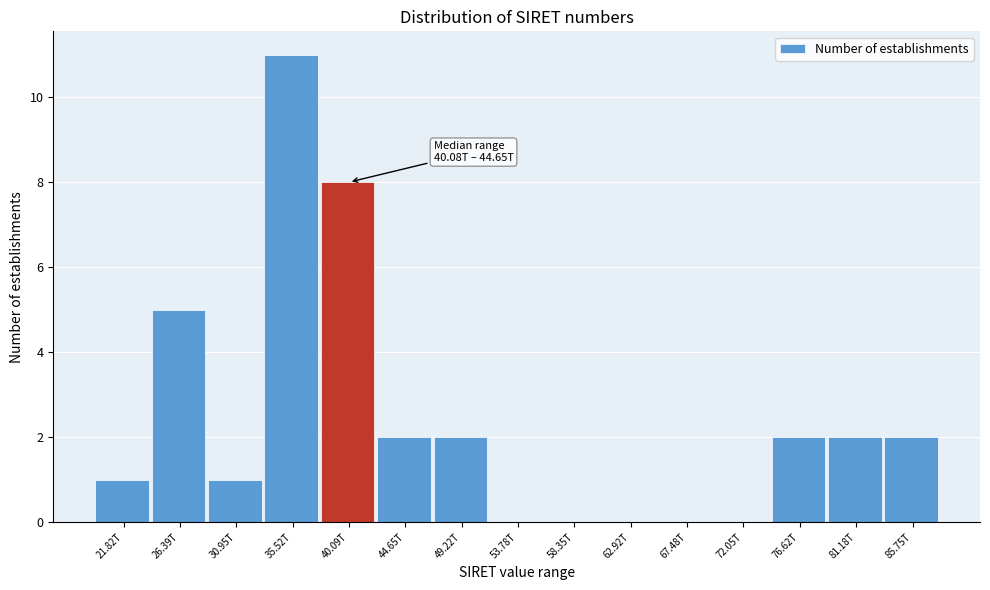

Reading left to right, extract all data points from this chart.

21.82T=1	26.39T=5	30.95T=1	35.52T=11	40.09T=8	44.65T=2	49.22T=2	53.78T=0	58.35T=0	62.92T=0	67.48T=0	72.05T=0	76.62T=2	81.18T=2	85.75T=2